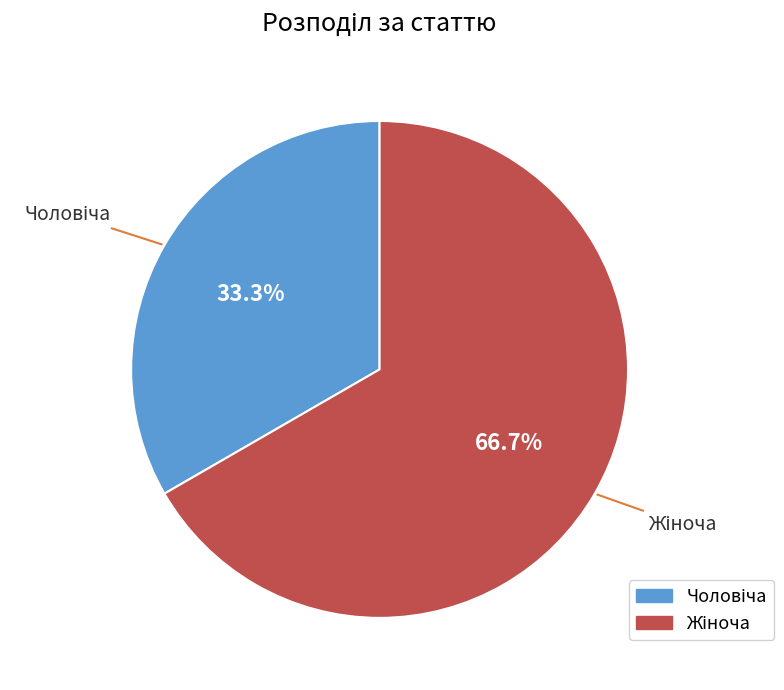

Does any single category account for the majority?

Yes